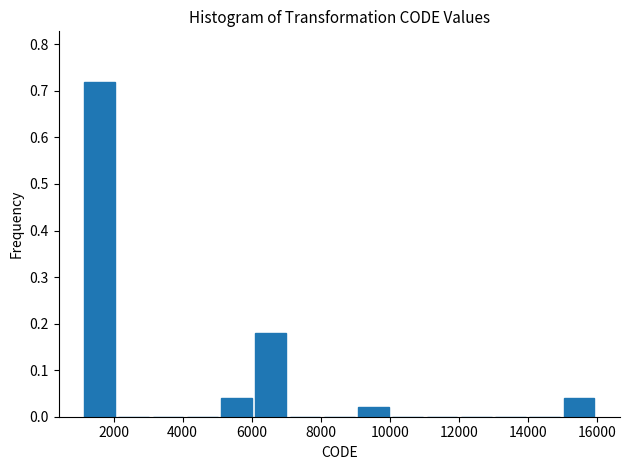

Over which range of the x-axis is the bar tallest?

1200 to 2000